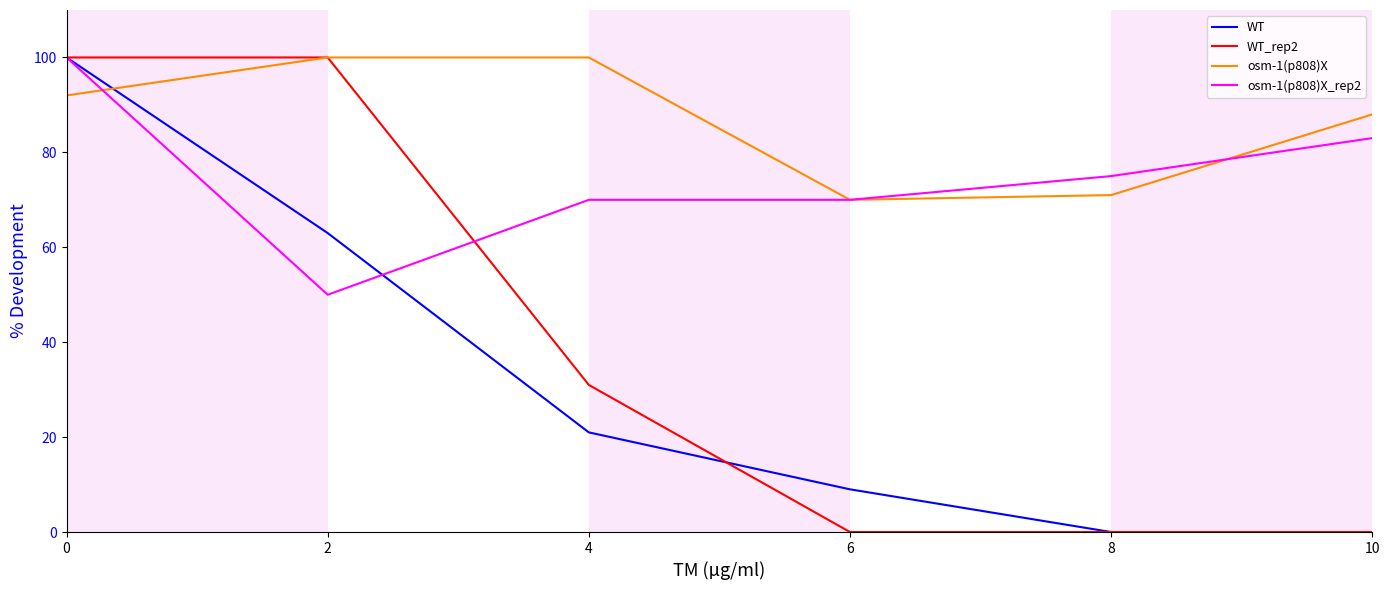

Which series changed the most between 2 and 10?

WT_rep2